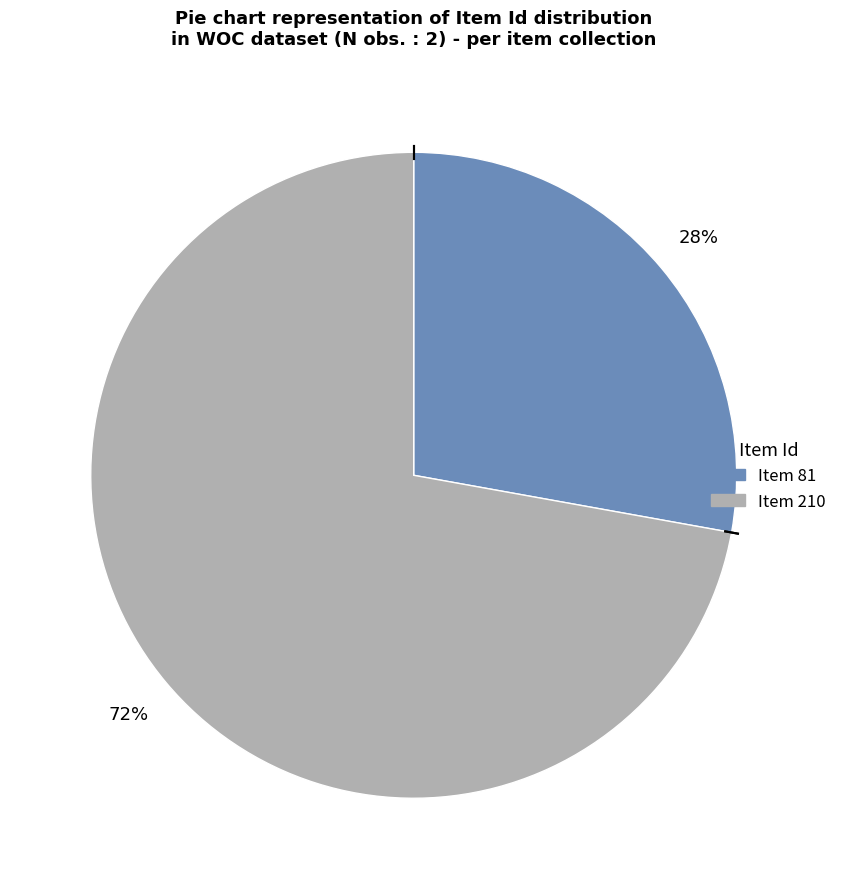

Which slice is the smallest?

Item 81